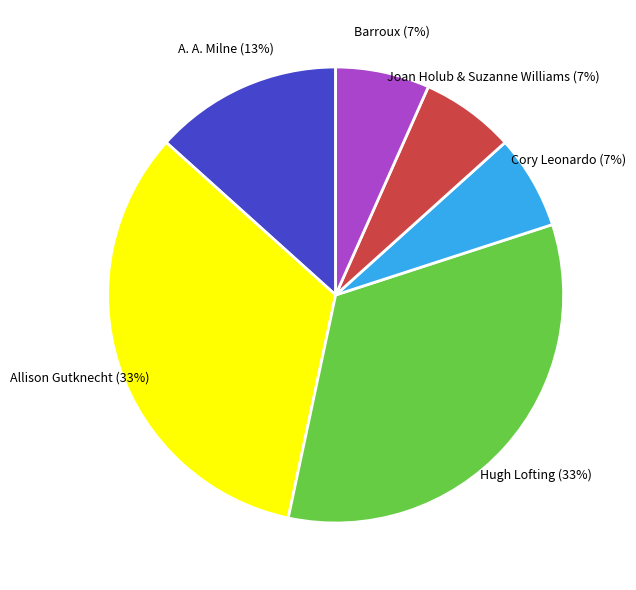

To the nearest percent, what is the average slice percentage?

17%